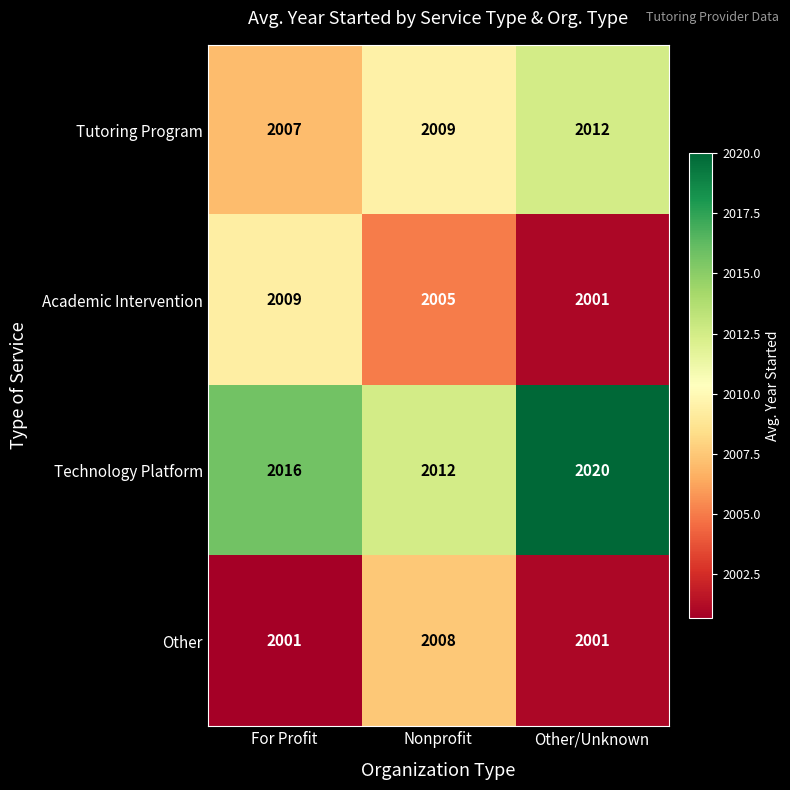

How many categories are shown in the chart?

3